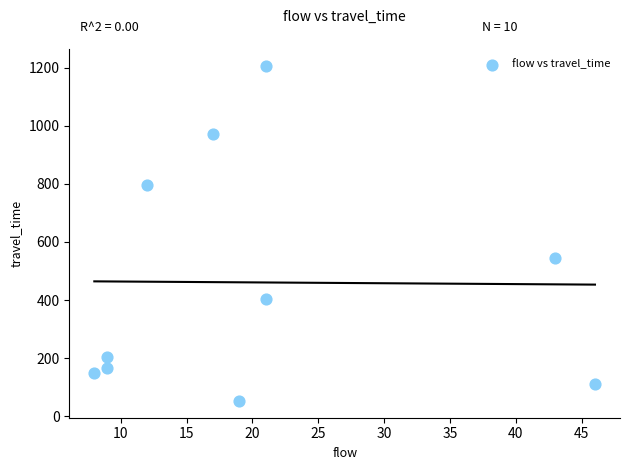

What is the range of Y values (max minus min)?

1154